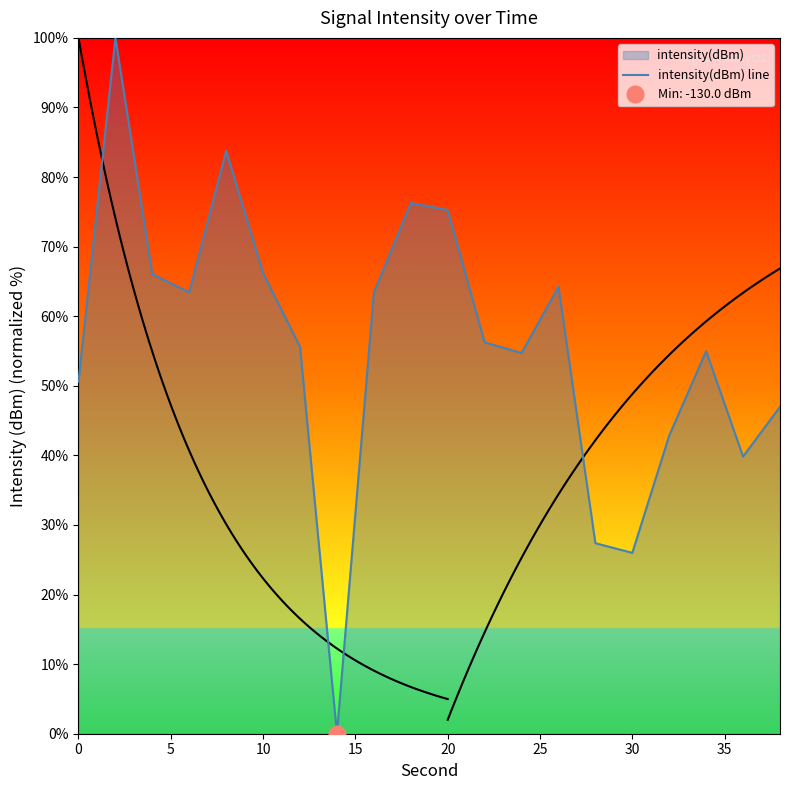

Does the chart display data point markers on the line(s)?

No